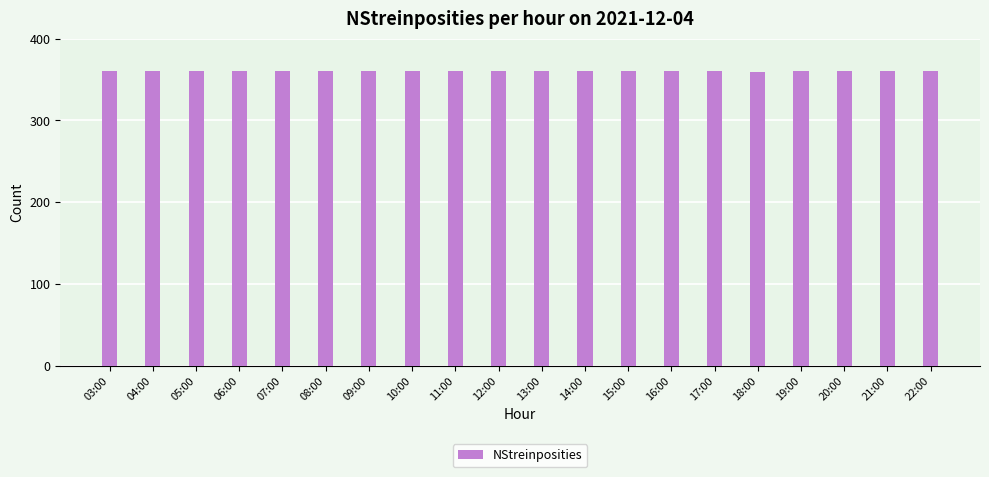

What is the value of the 4th bar from the left?

360